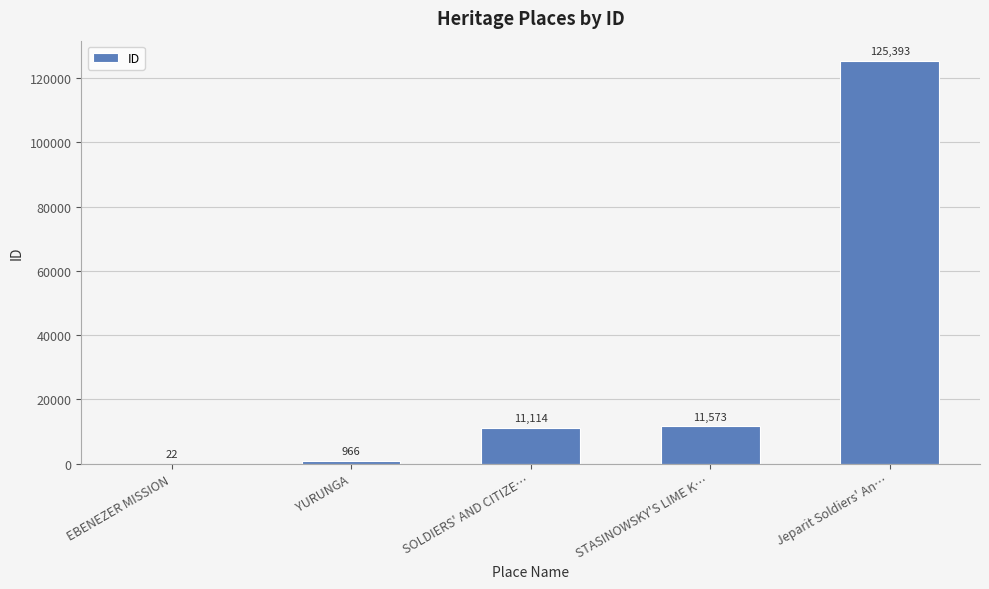

What is the sum of all values?

149068